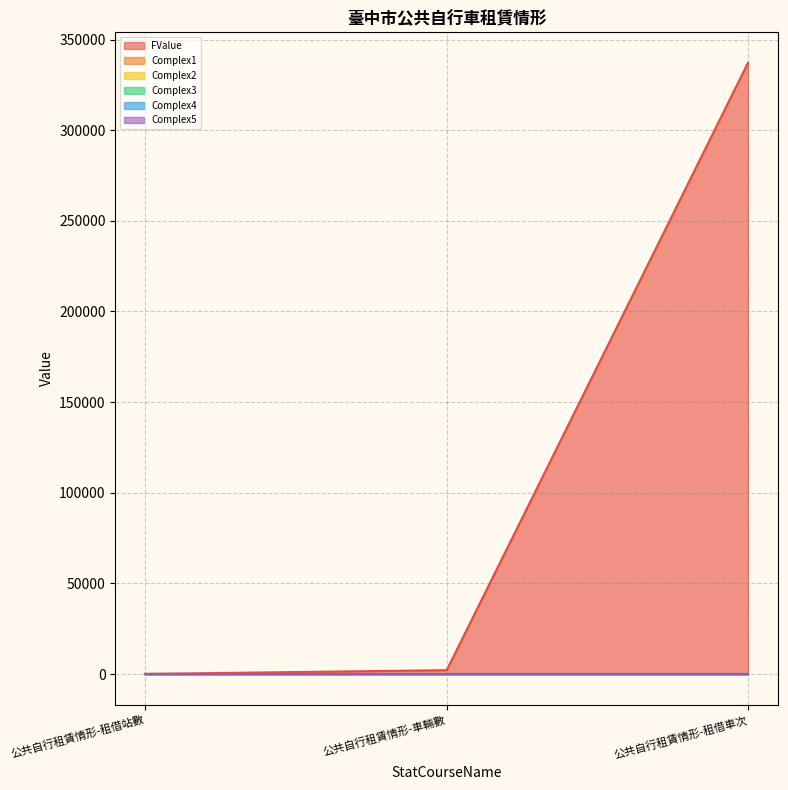

List the labels in order of FValue value, largest first.

公共自行租賃情形-租借車次, 公共自行租賃情形-車輛數, 公共自行租賃情形-租借站數